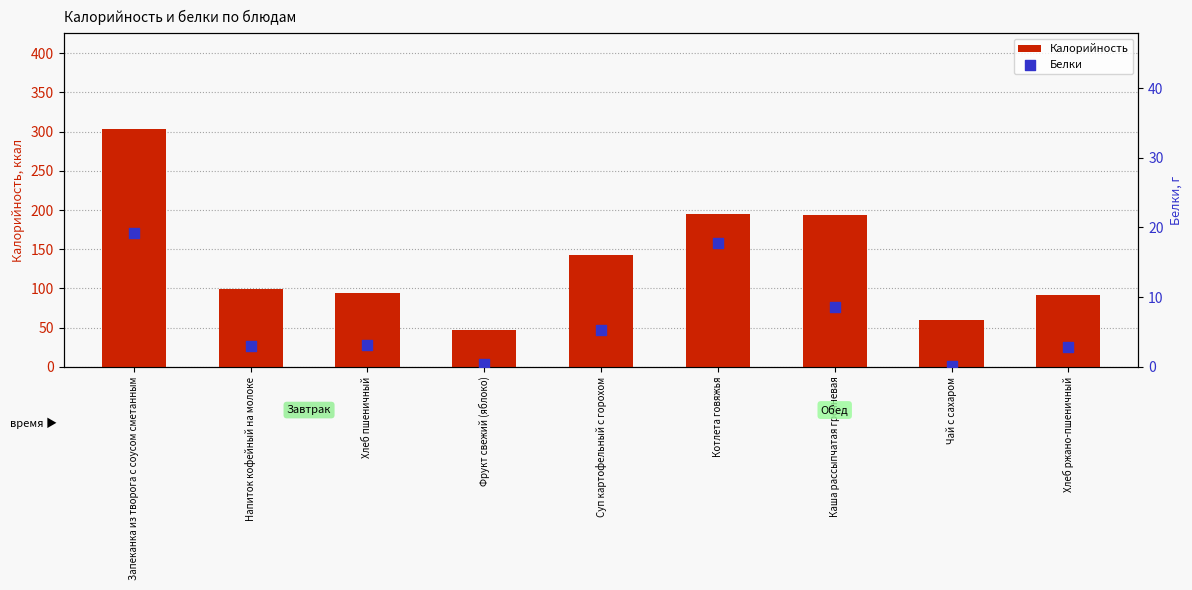

Which series reaches the minimum Y coordinate?

Белки